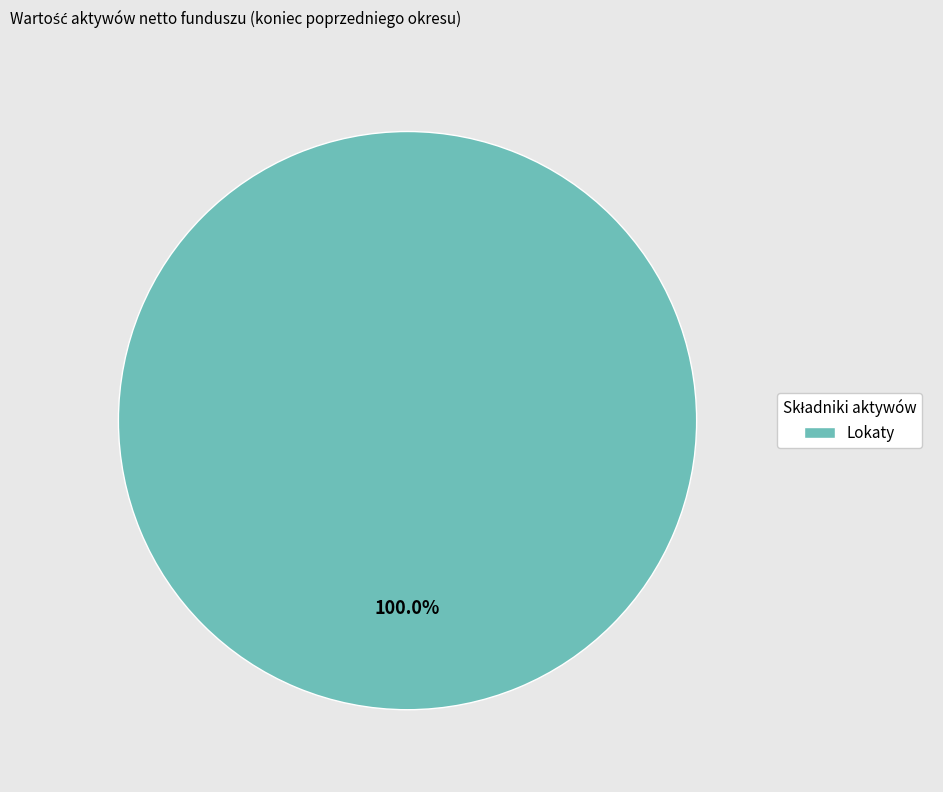

Does Lokaty account for over 50% of the chart?

Yes